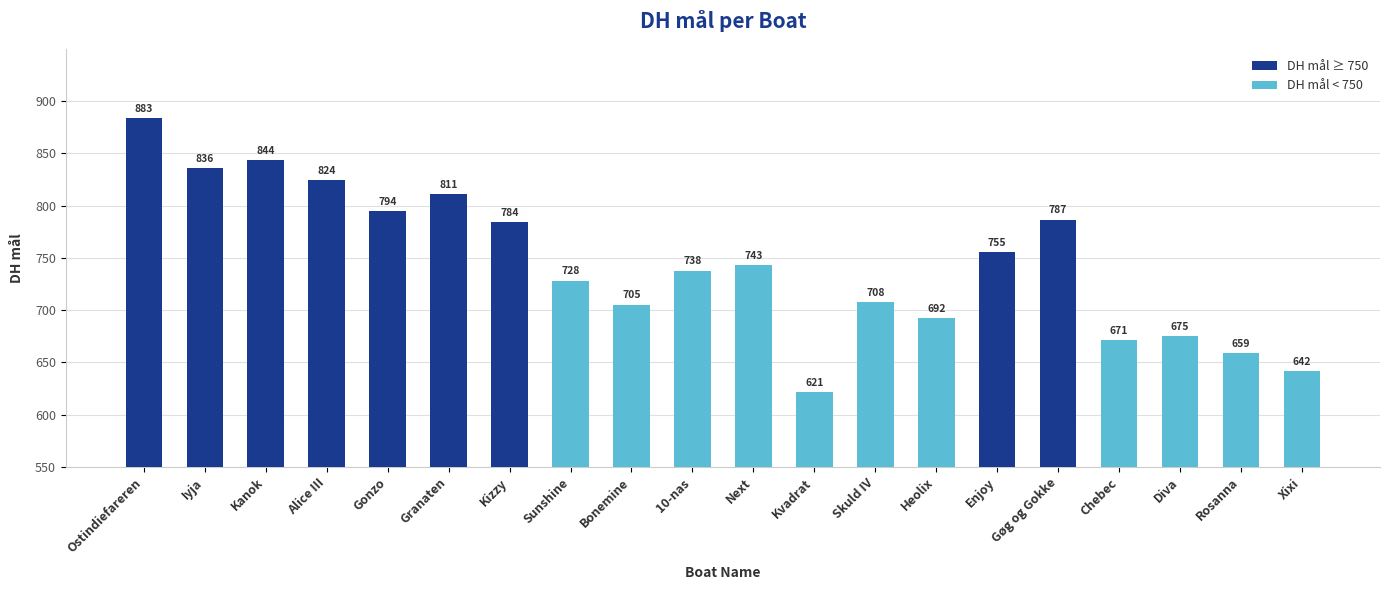

What is the ratio of the value at Skuld IV to the value at Kizzy?

0.9